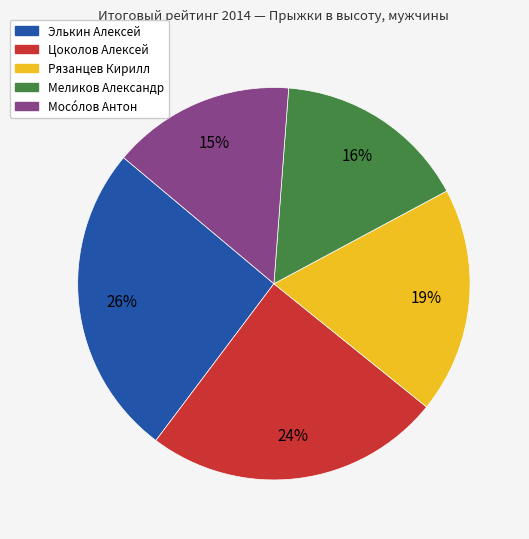

Is there any slice that represents more than half of the pie?

No